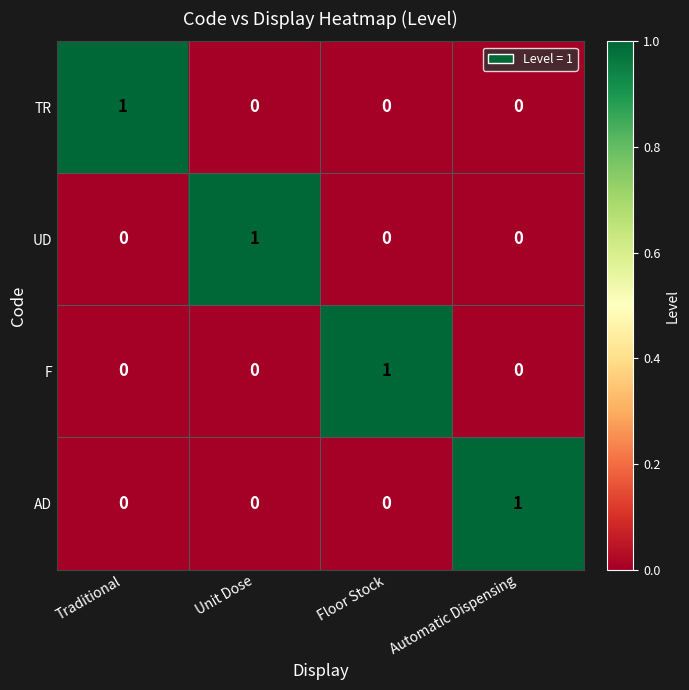

How many values in the TR series exceed 0?

1